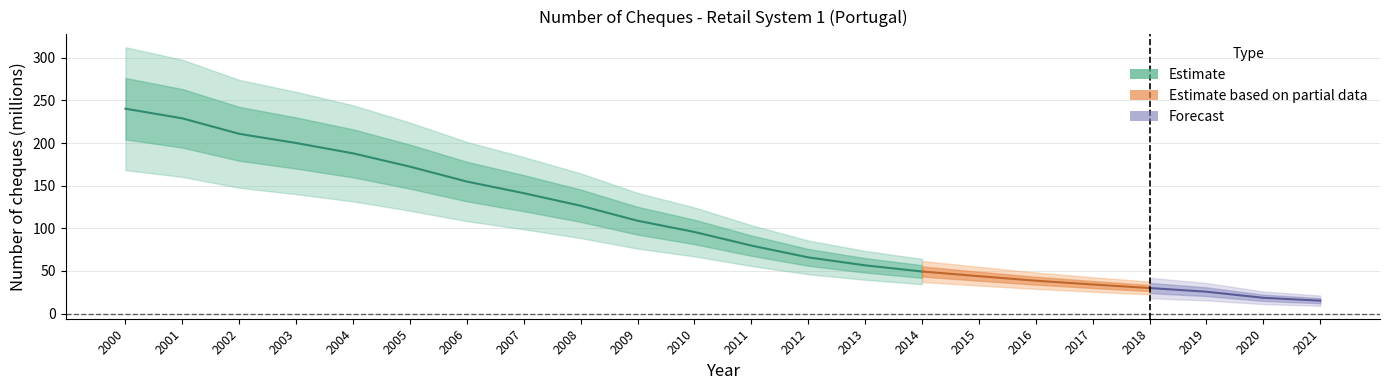

What is the maximum value shown in the chart?

240.4